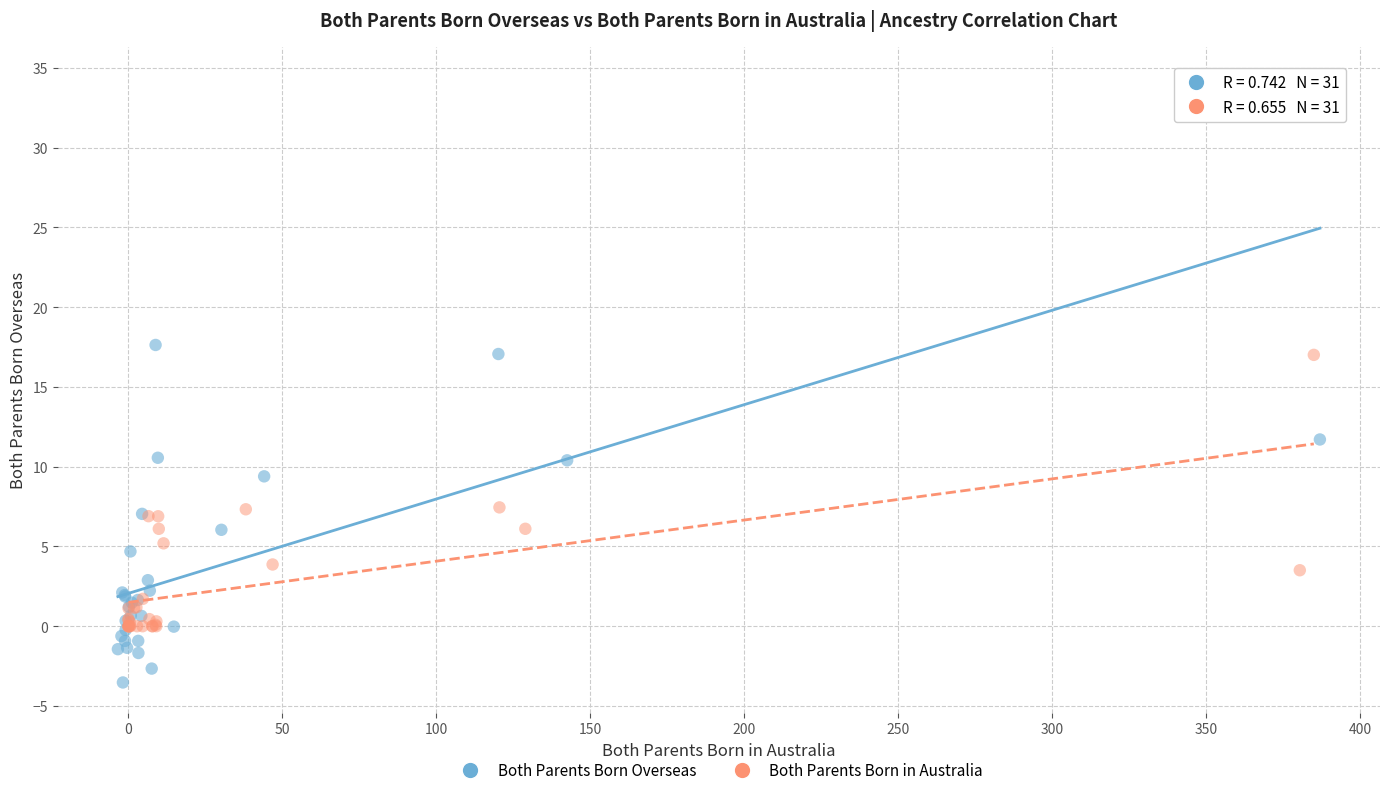

Which series contains the lowest Y value?

Both Parents Born Overseas